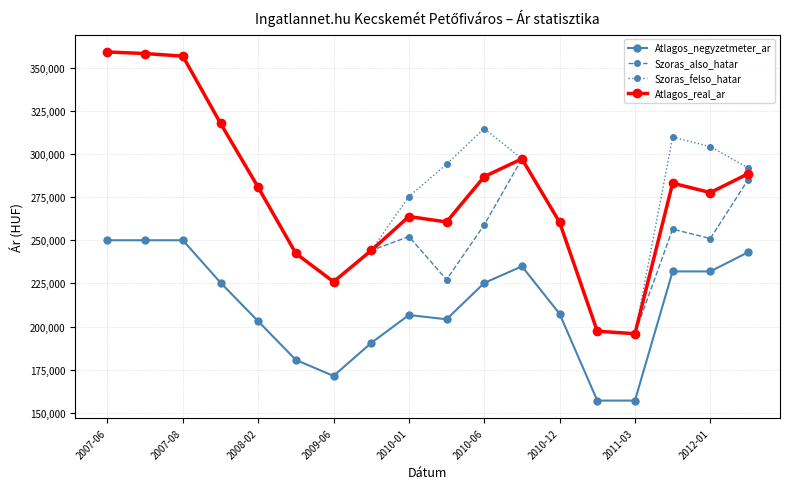

True or false: Szoras_also_hatar has more than 0 points higher than both neighbors.

True